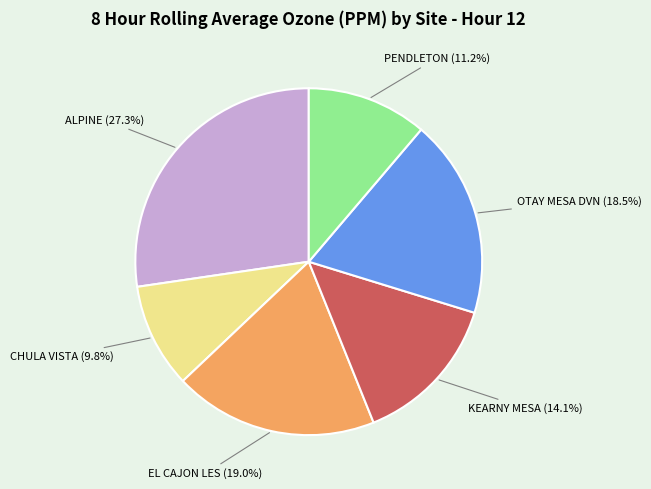

Is there any slice that represents more than half of the pie?

No